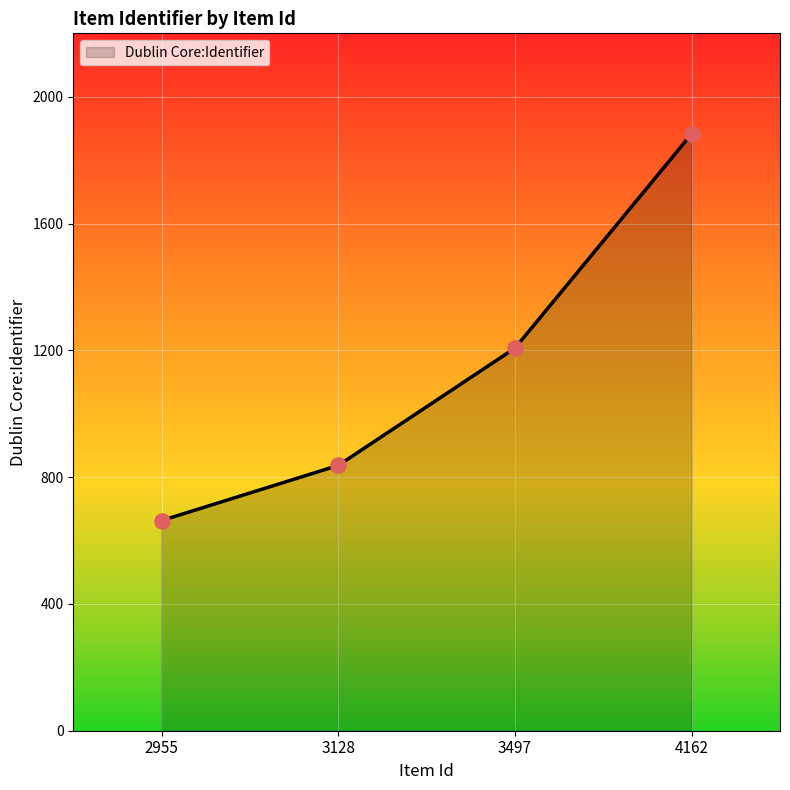

What is the change in value from 3497 to 4162?

+676